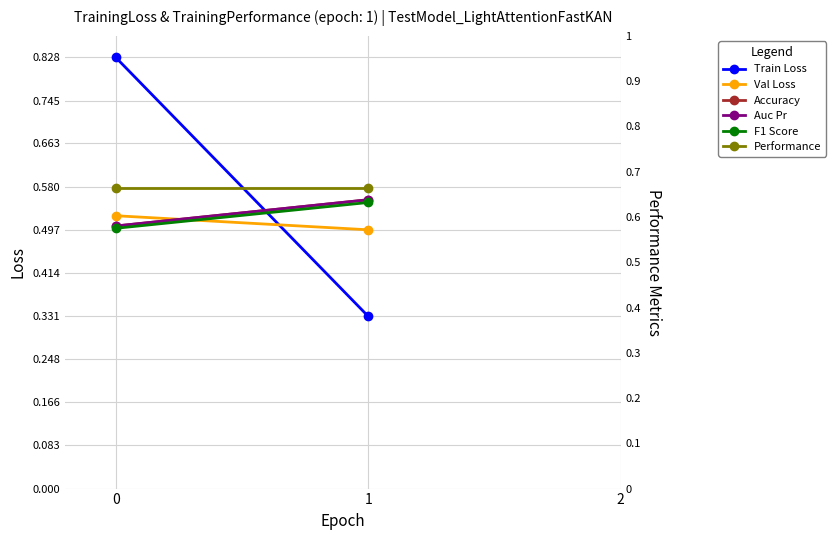

Is the value of Auc Pr at 1 greater than the value of Accuracy at 0?

Yes